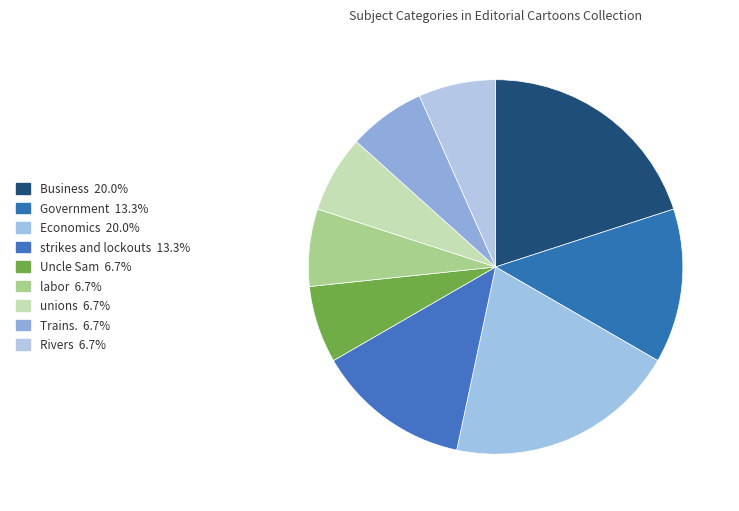

Which category has the smallest portion of the pie?

Uncle Sam